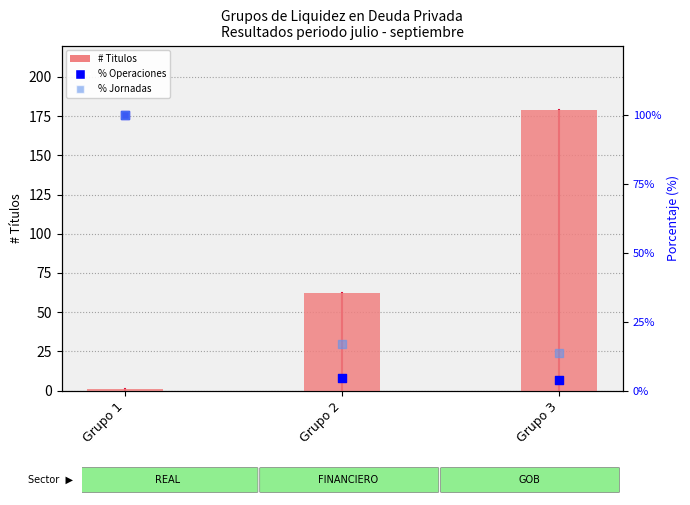

Which series has the largest total across all categories?

# Titulos